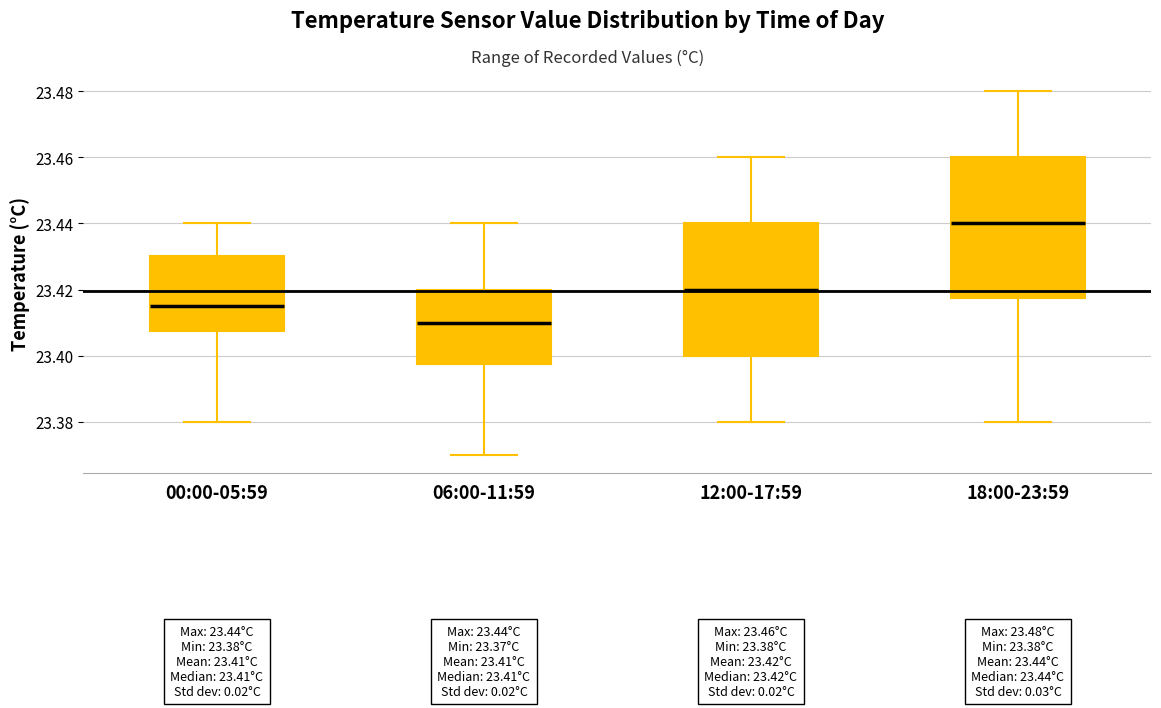

Comparing the boxes themselves (not the whiskers), which one is the tallest?

18:00-23:59